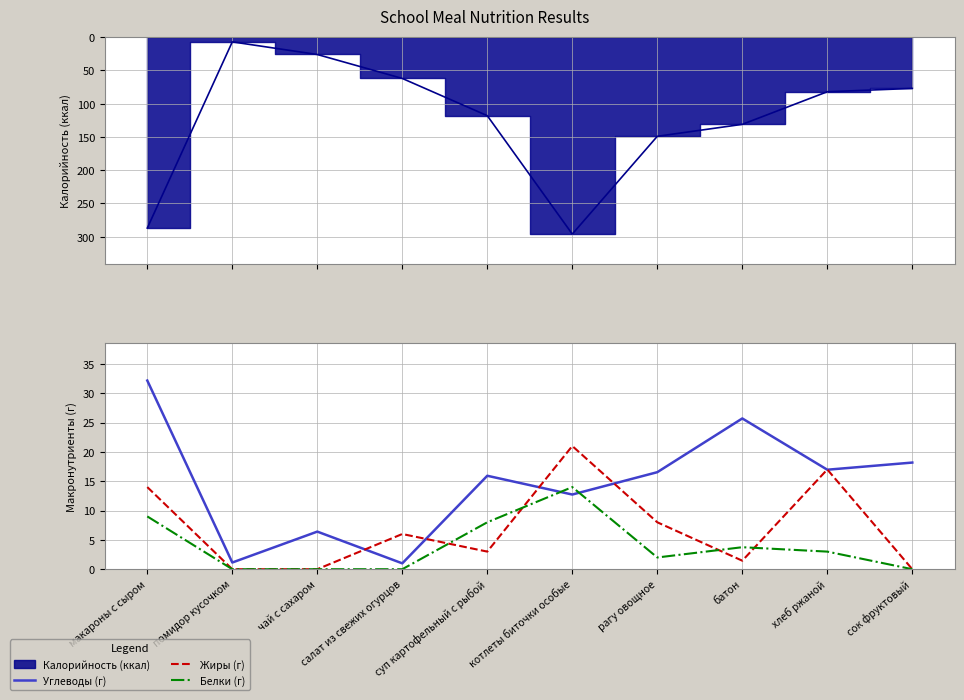

Does the chart have visible grid lines?

Yes